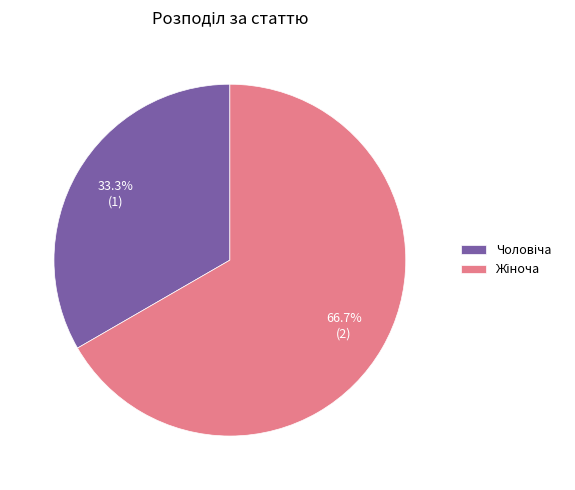

Count the number of slices in the pie.

2